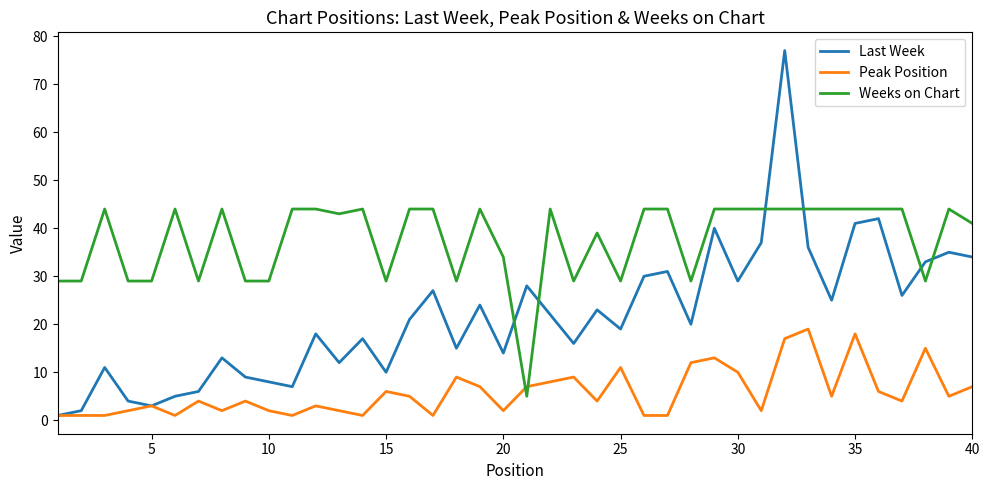

List the series in order of their overall mean, highest first.

Weeks on Chart, Last Week, Peak Position